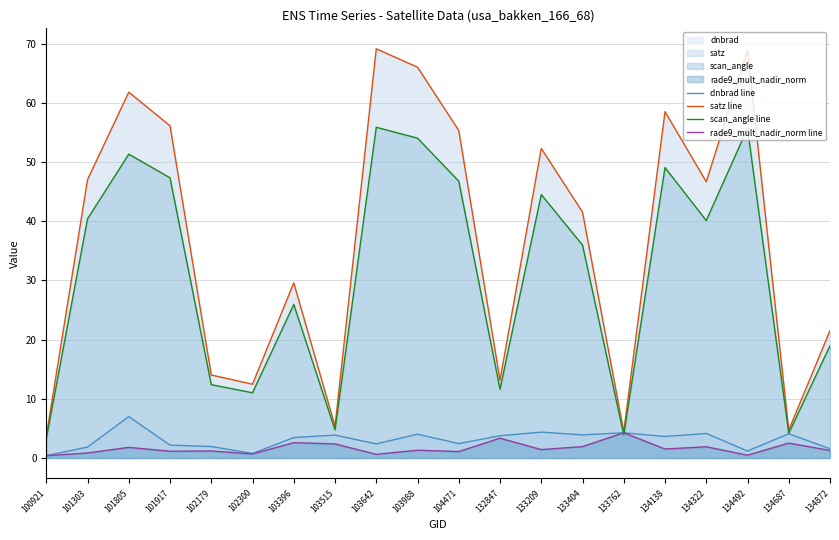

True or false: satz (line) has more than 1 points higher than both neighbors.

True